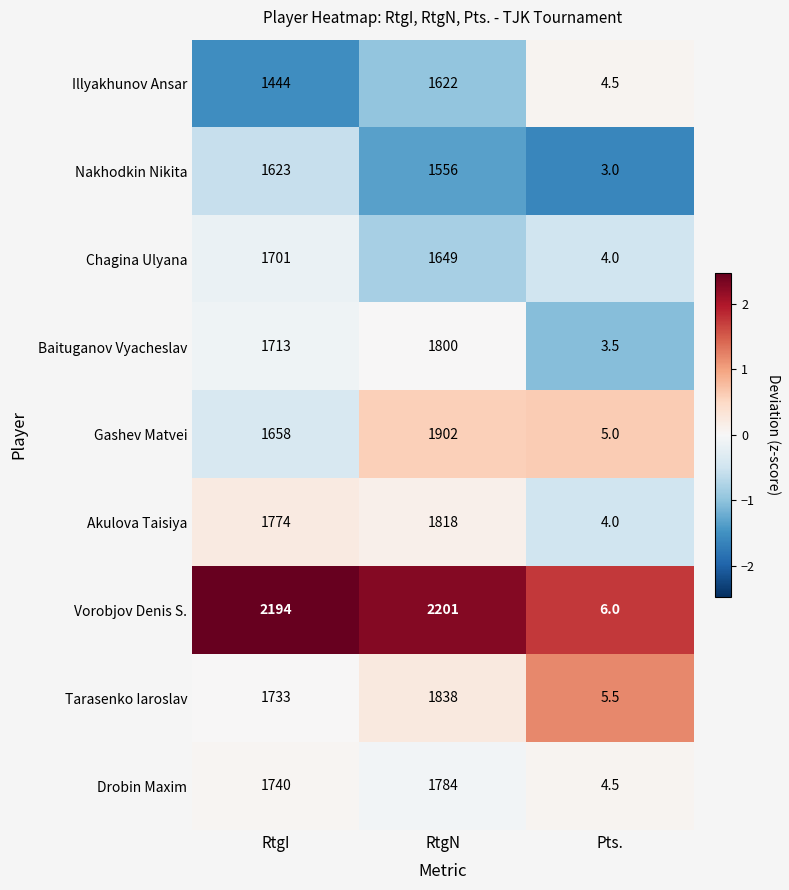

At which label is Drobin Maxim closest to 894?

RtgI